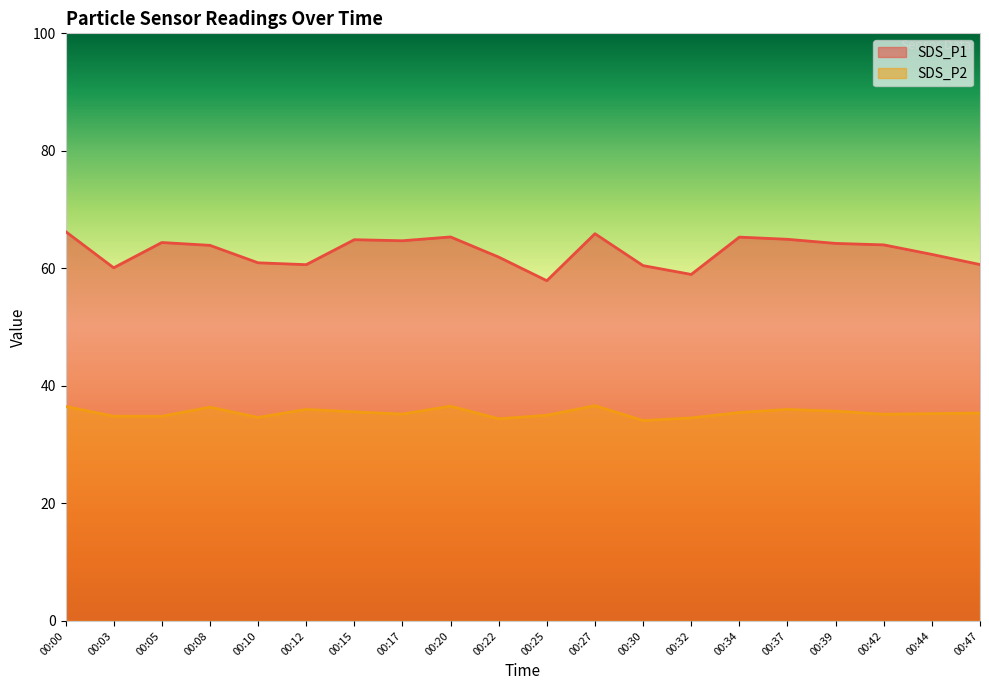

Count the number of data series in this chart.

2